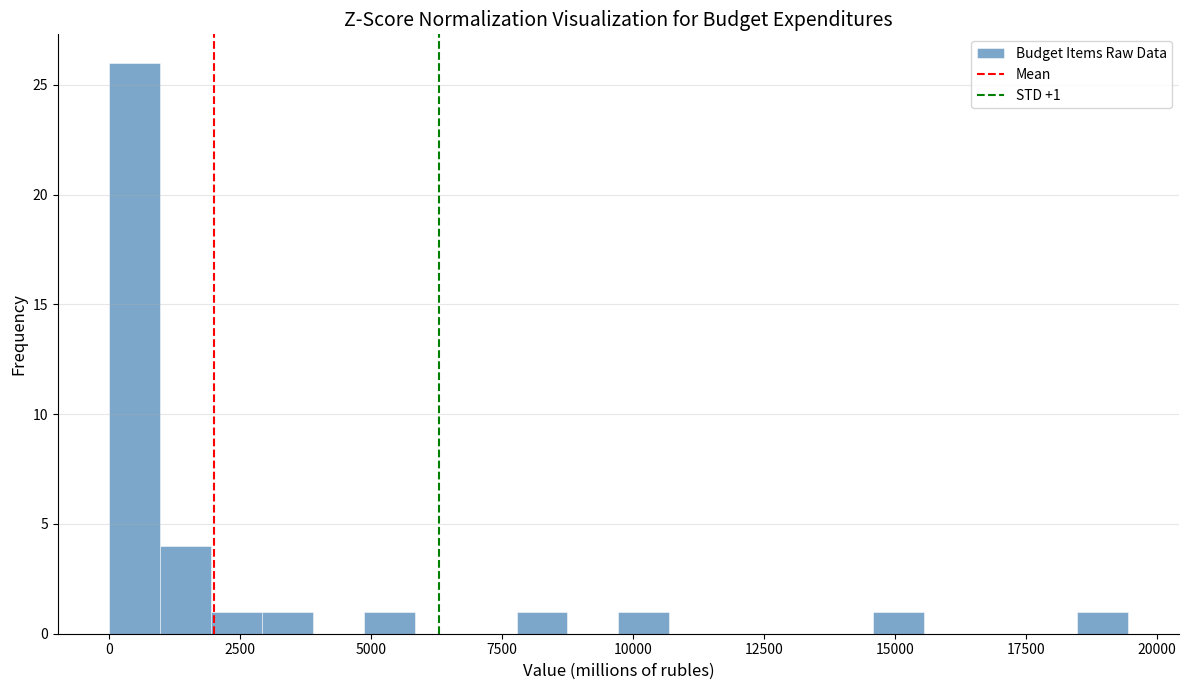

Read against the x-axis, roughly where is the centre of the tallest bar?

500